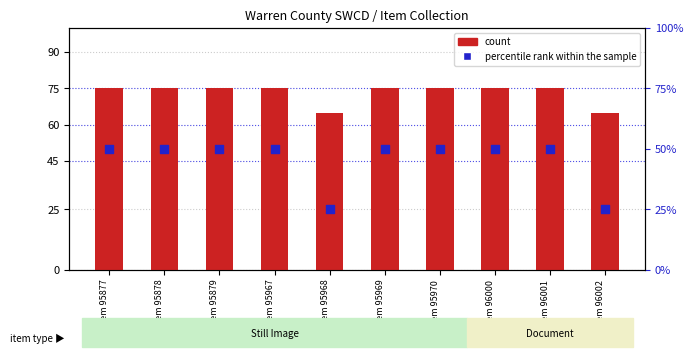

At which category is the sum across all series the highest?

Item 95877